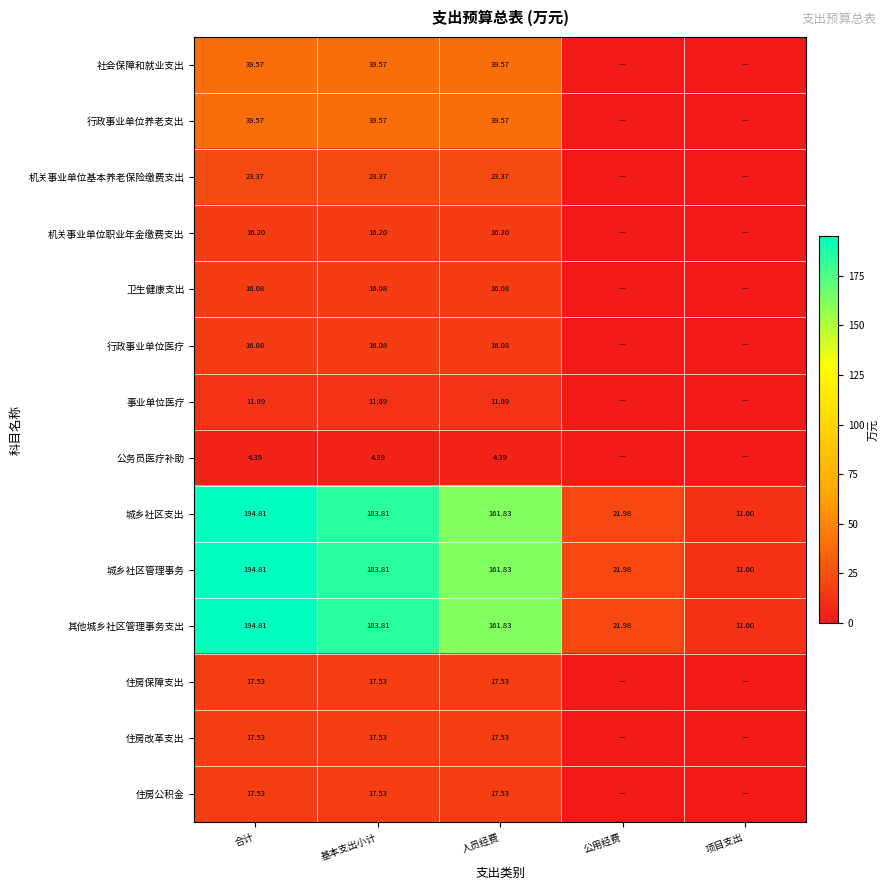

At which label is 其他城乡社区管理事务支出 closest to 102?

人员经费